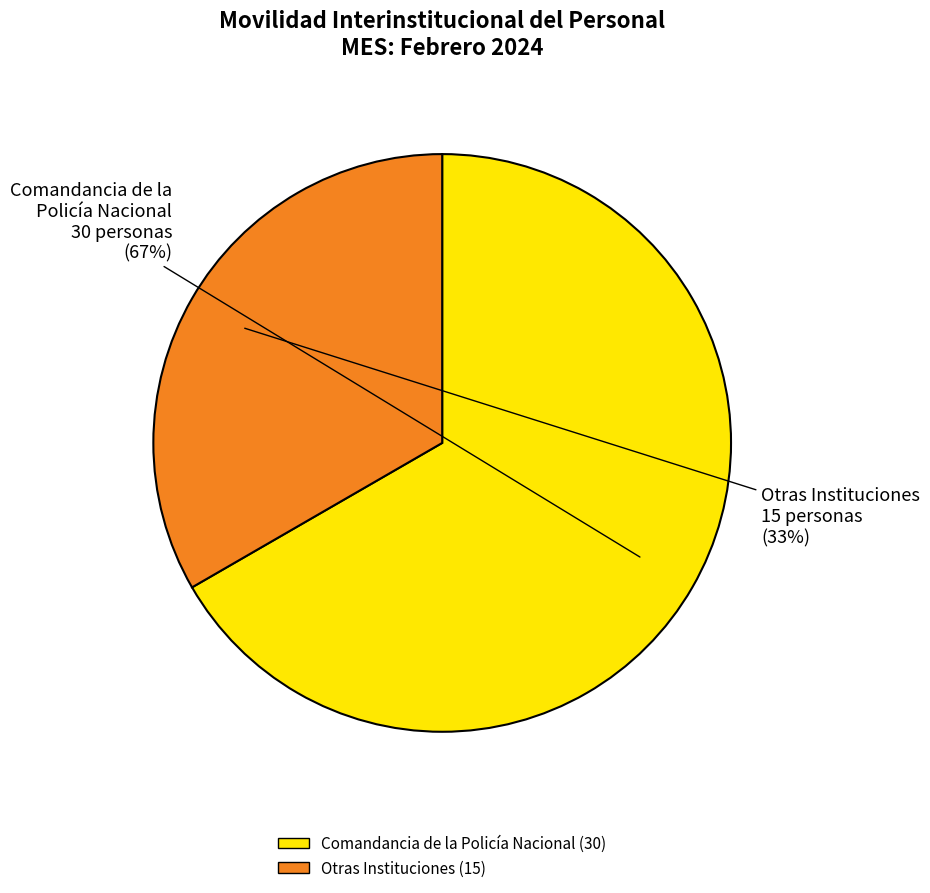

To the nearest percent, what is the average slice percentage?

50%